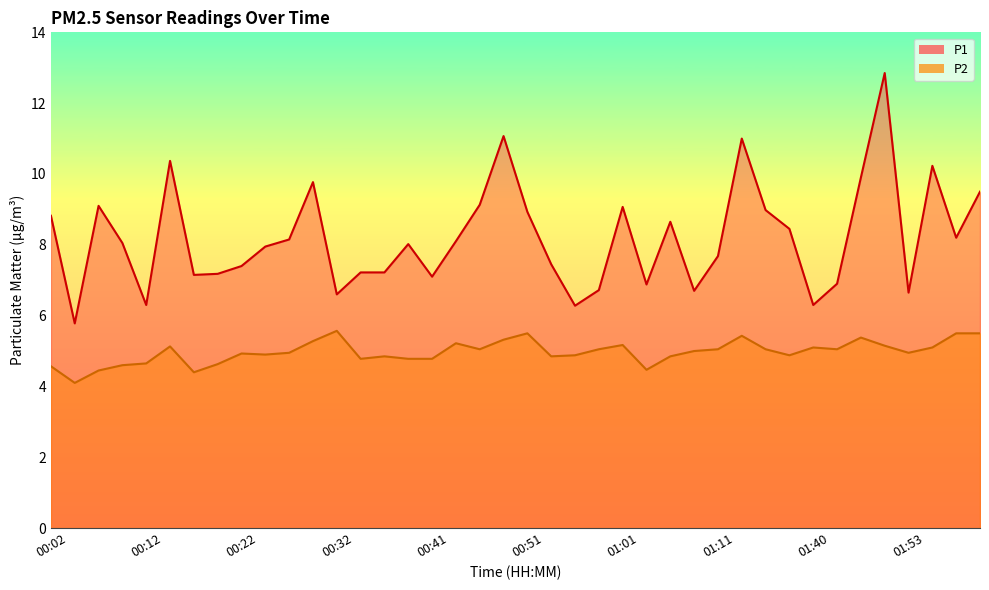

At which category does P1 reach its first local peak?

00:07